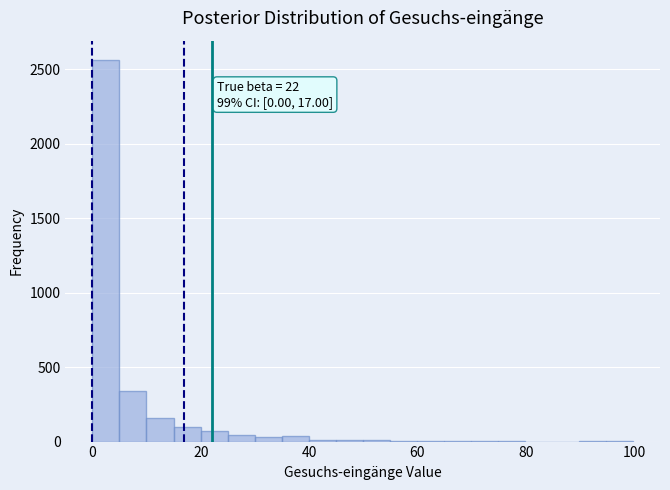

Read against the x-axis, roughly where is the centre of the tallest bar?

2